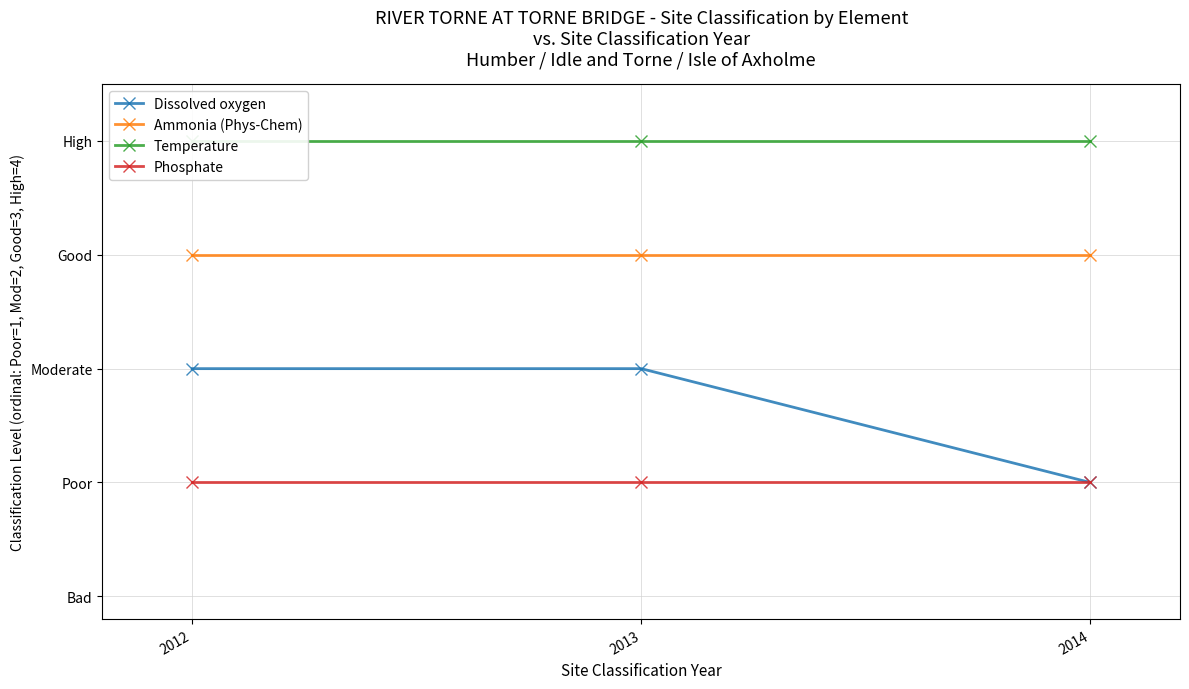

How many series are shown in this chart?

4